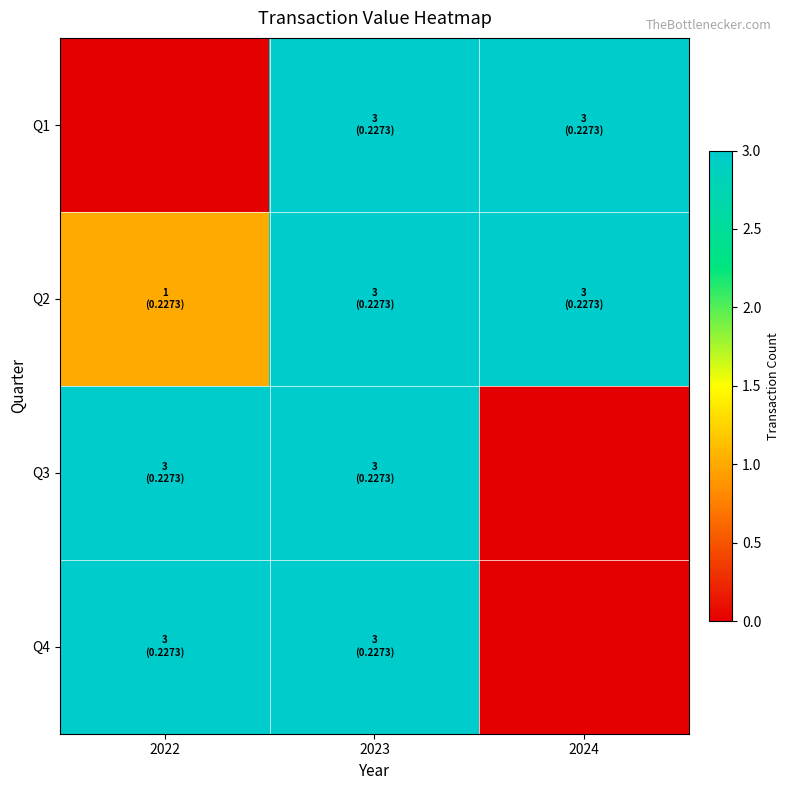

Which series has the widest spread of values?

Q1